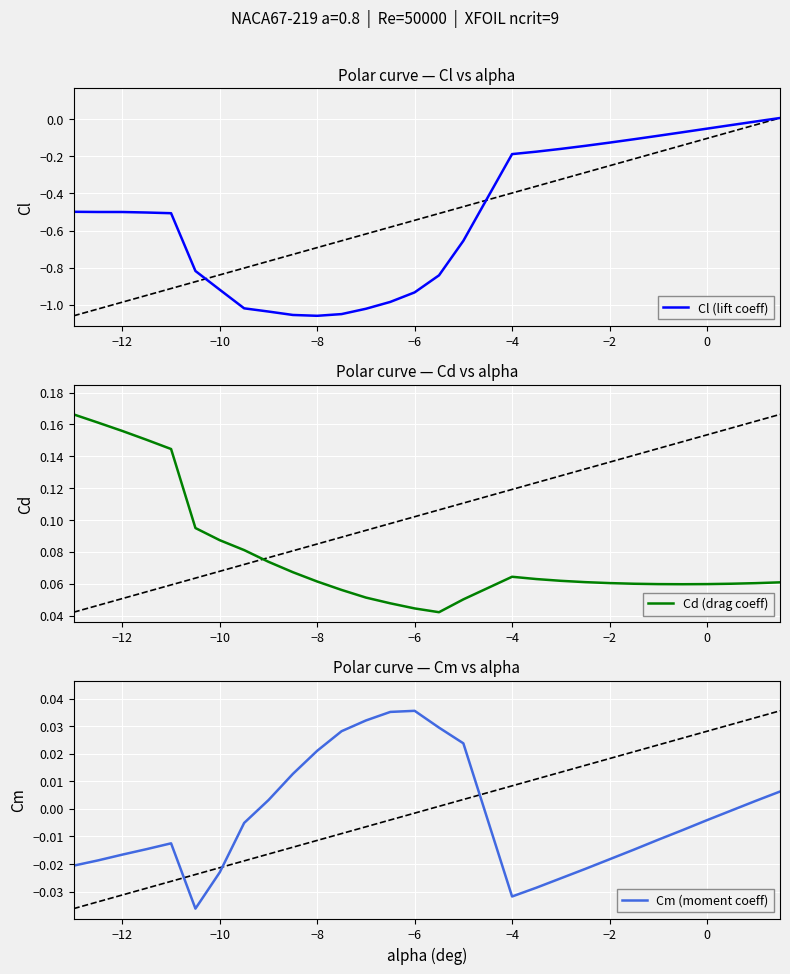

Is it true that Cl (lift coeff) equals -1.2 at −10?

False